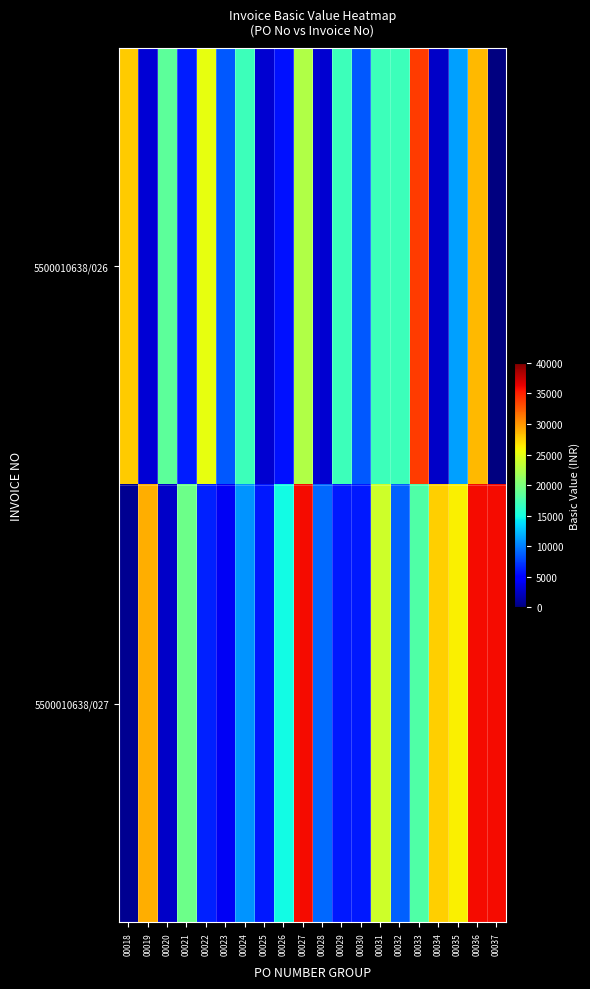

List the series in order of their peak value, highest first.

5500010638/027, 5500010638/026